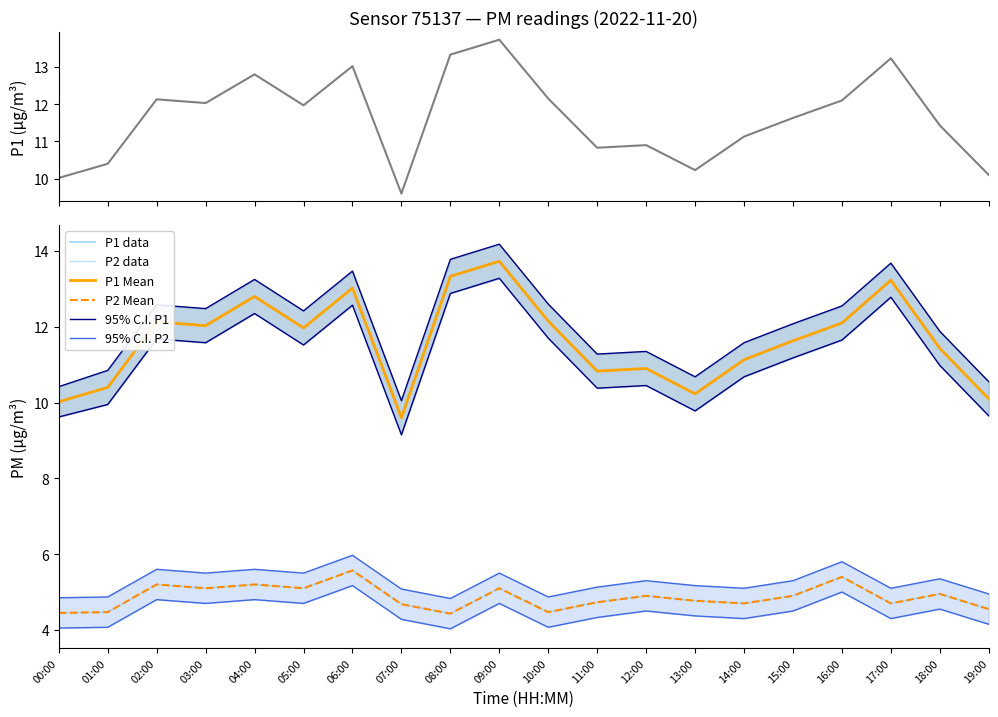

What position from the left is 19:00?

20